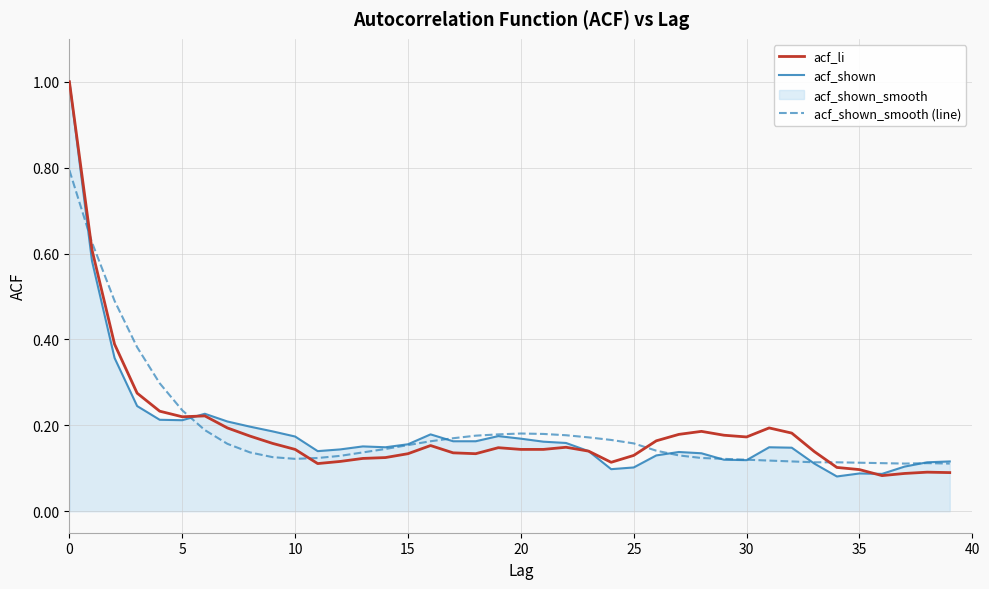

At 16, list the series in order from smallest to largest.

acf_li, acf_shown_smooth (line), acf_shown